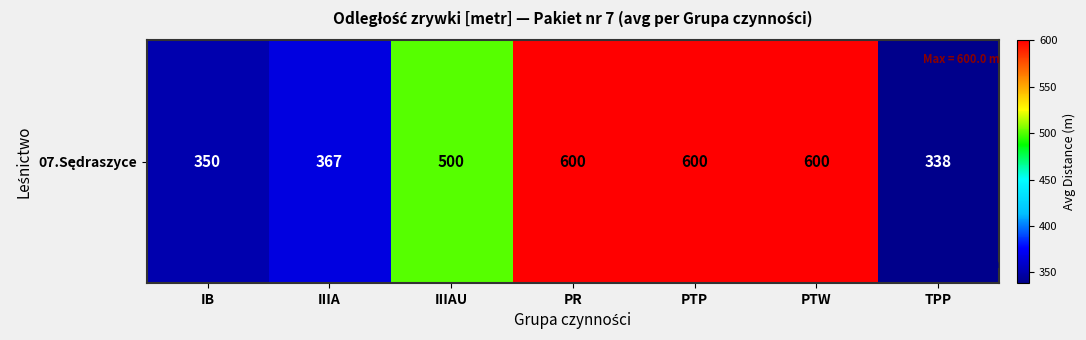

What is the difference between the values at PTP and TPP?

261.5